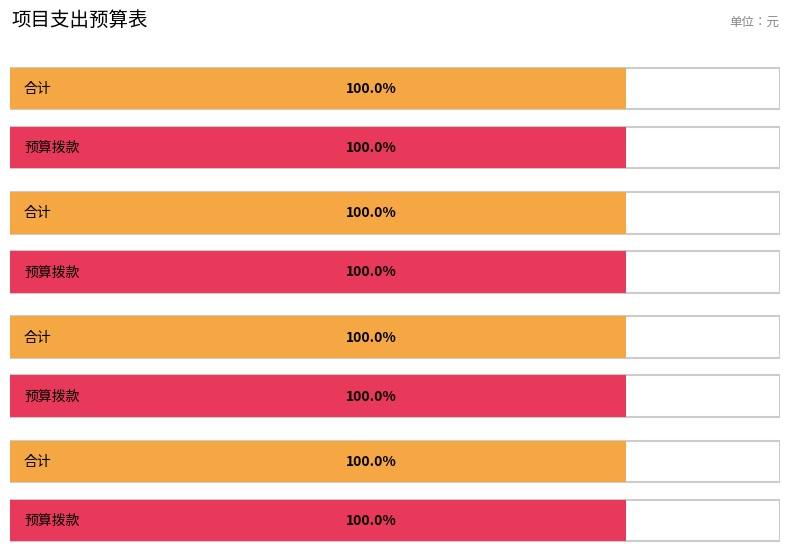

How many groups of bars are there?

4